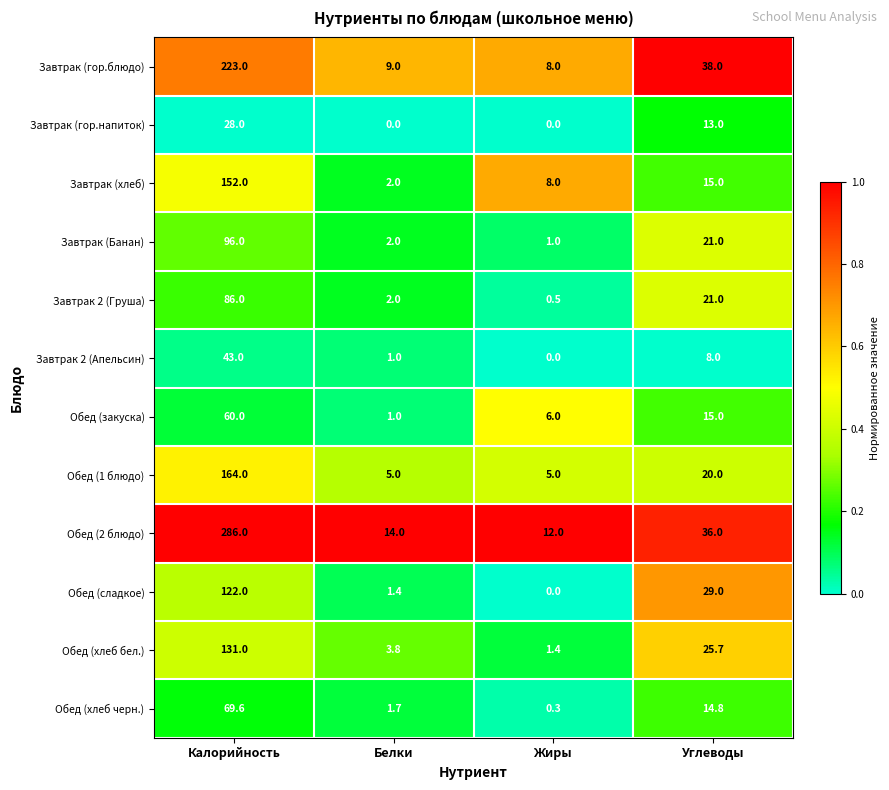

What is the difference between the Обед (сладкое) values at Белки and Калорийность?

120.6